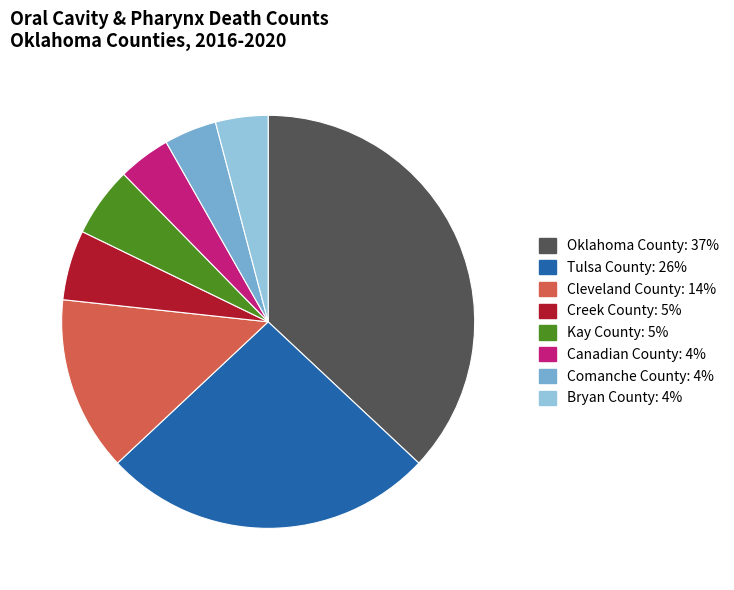

How many slices are in this pie chart?

8